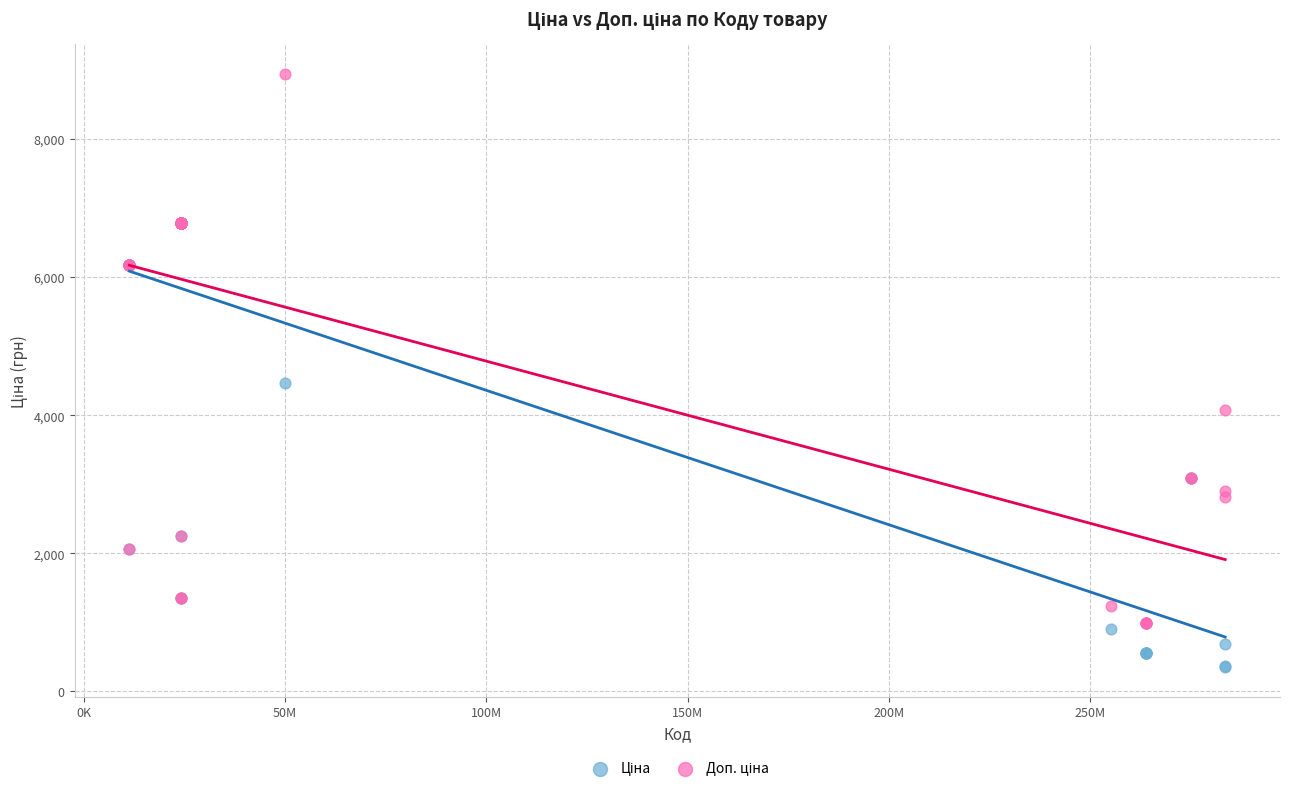

Across all series, what Y value is closest to 4646?

4470.6